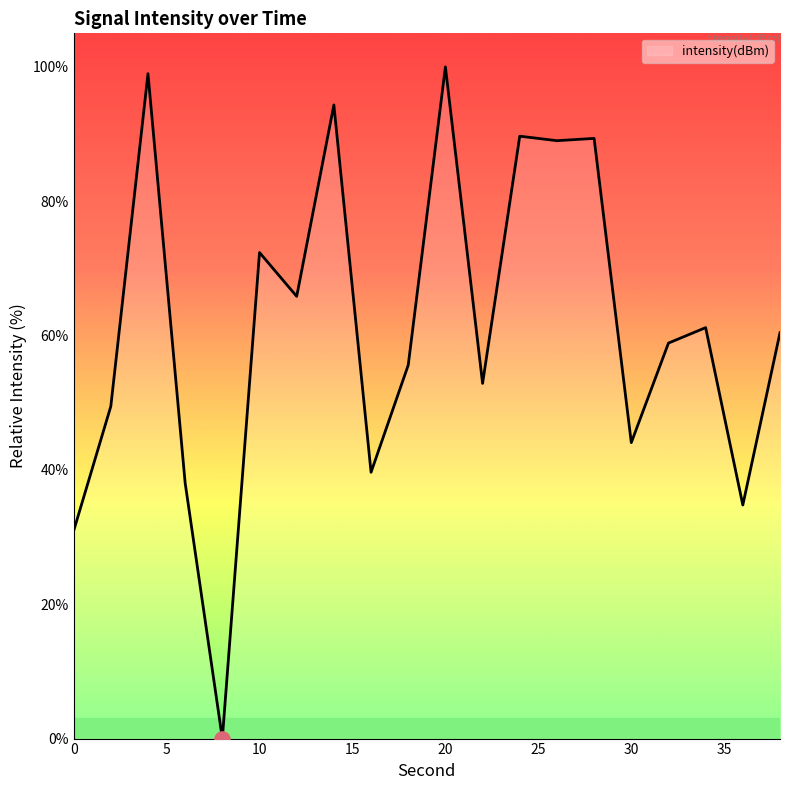

What is the difference between the maximum and minimum values?

100.0